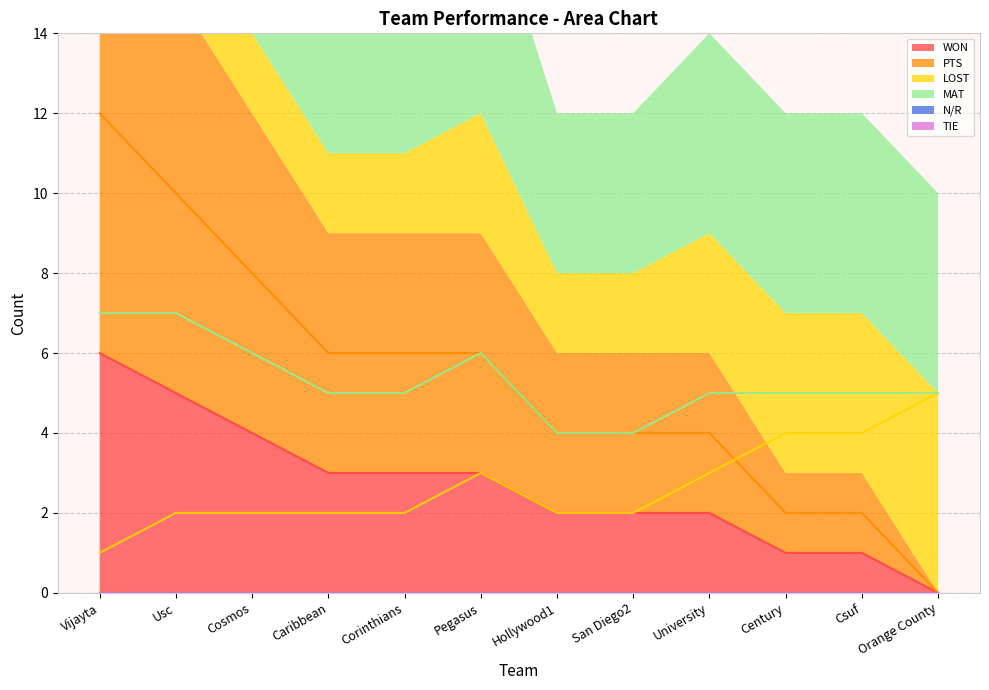

How many values in the LOST series are below 2?

1